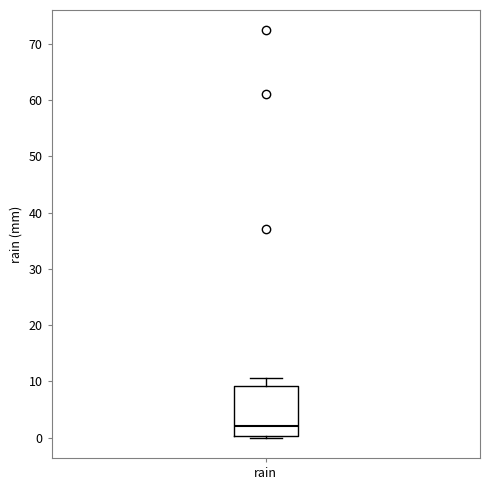

Read this box plot against the y-axis: the position of the median line, the range covered by the box, and the ends of both whiskers. The values are not printed on the chart, so give them approximately, as read against the axis.

median 2, box 0 to 9, whiskers 0 to 11